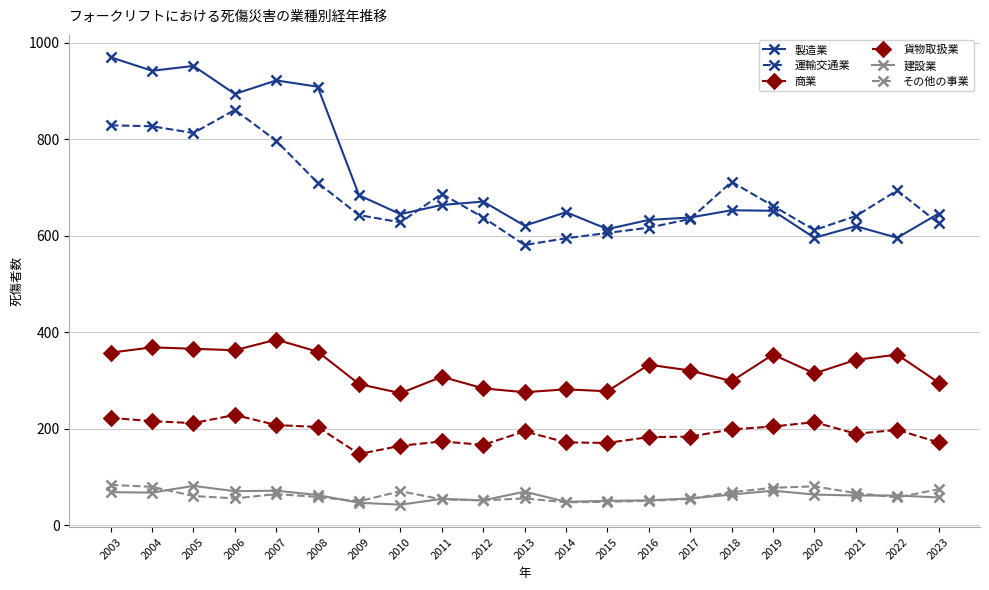

True or false: 商業 has a value of 366 at 2005.

True